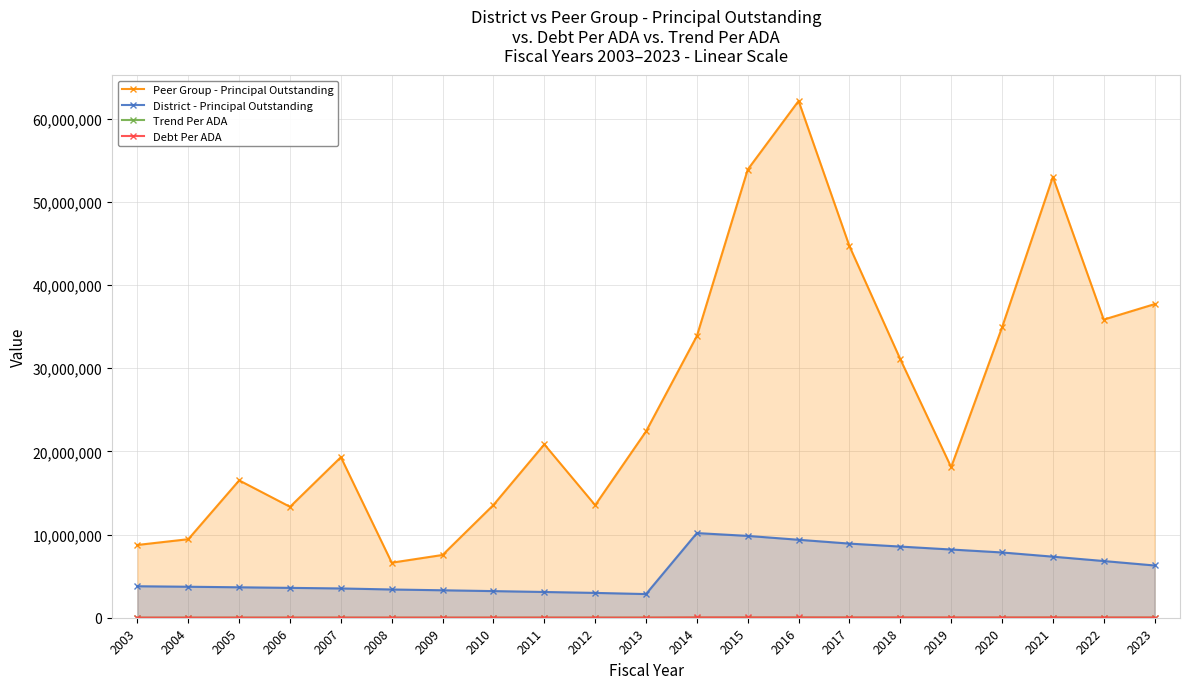

How many lines are shown in the chart?

4